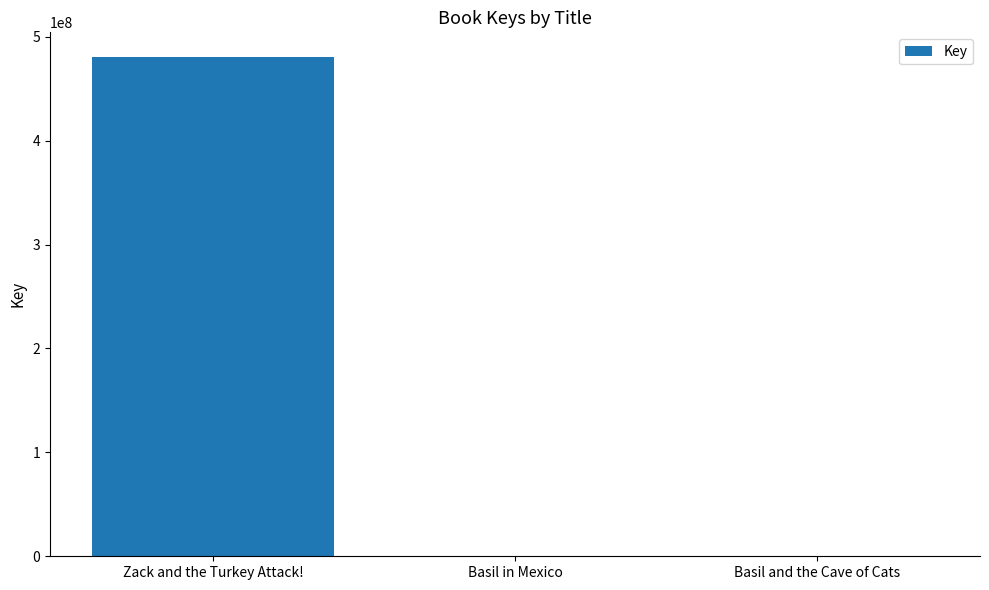

What is the sum of all values?

480472176